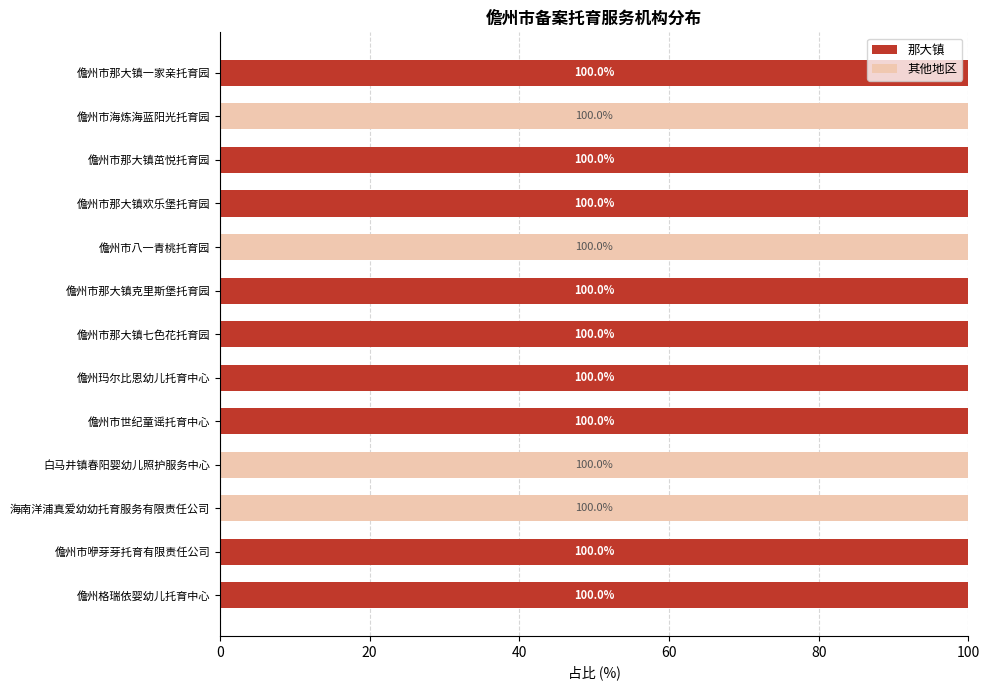

How many 那大镇 values are between 0 and 100?

13